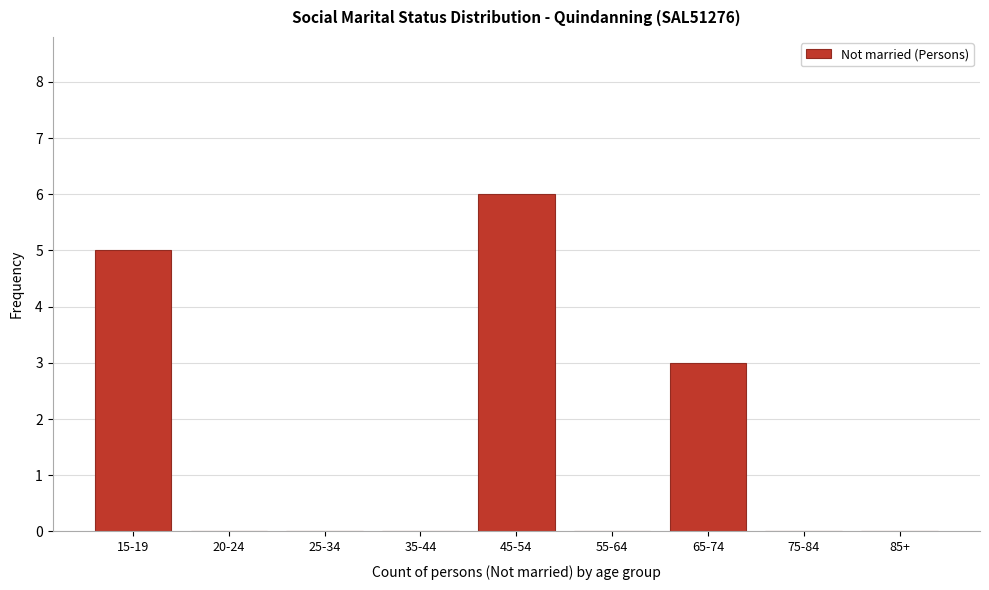

Reading right to left, transcribe all the data shown in this chart.

85+=0	75-84=0	65-74=3	55-64=0	45-54=6	35-44=0	25-34=0	20-24=0	15-19=5